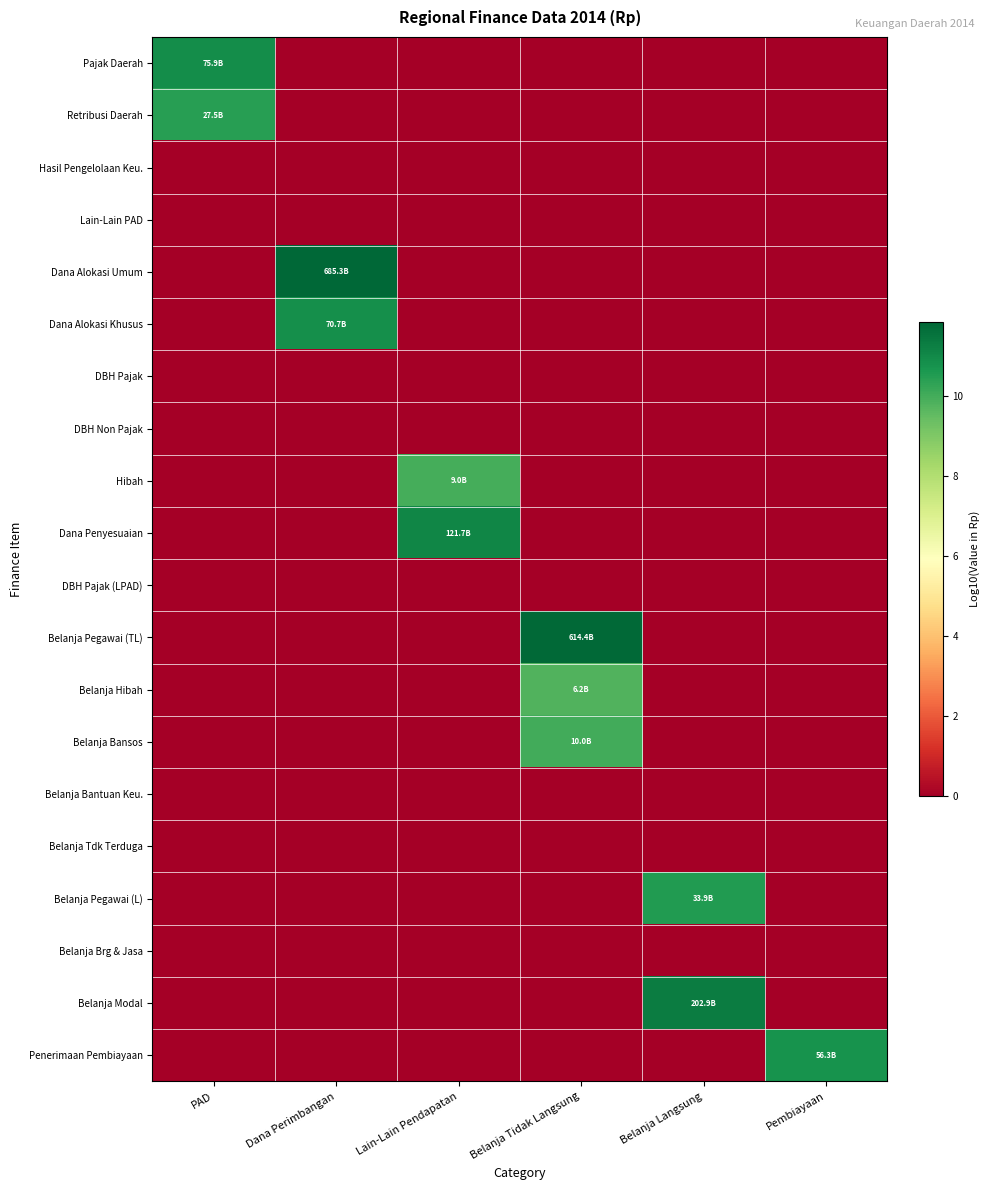

Which series has the largest range (max minus min)?

Dana Alokasi Umum